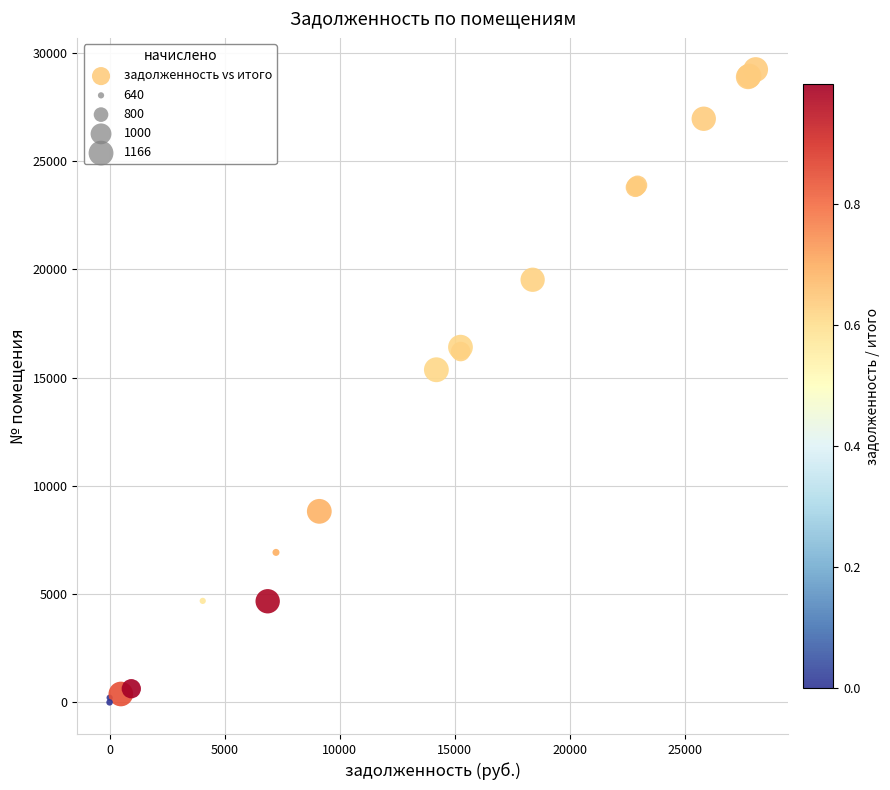

What Y value in the scatter plot is closest to 14613?

15360.8